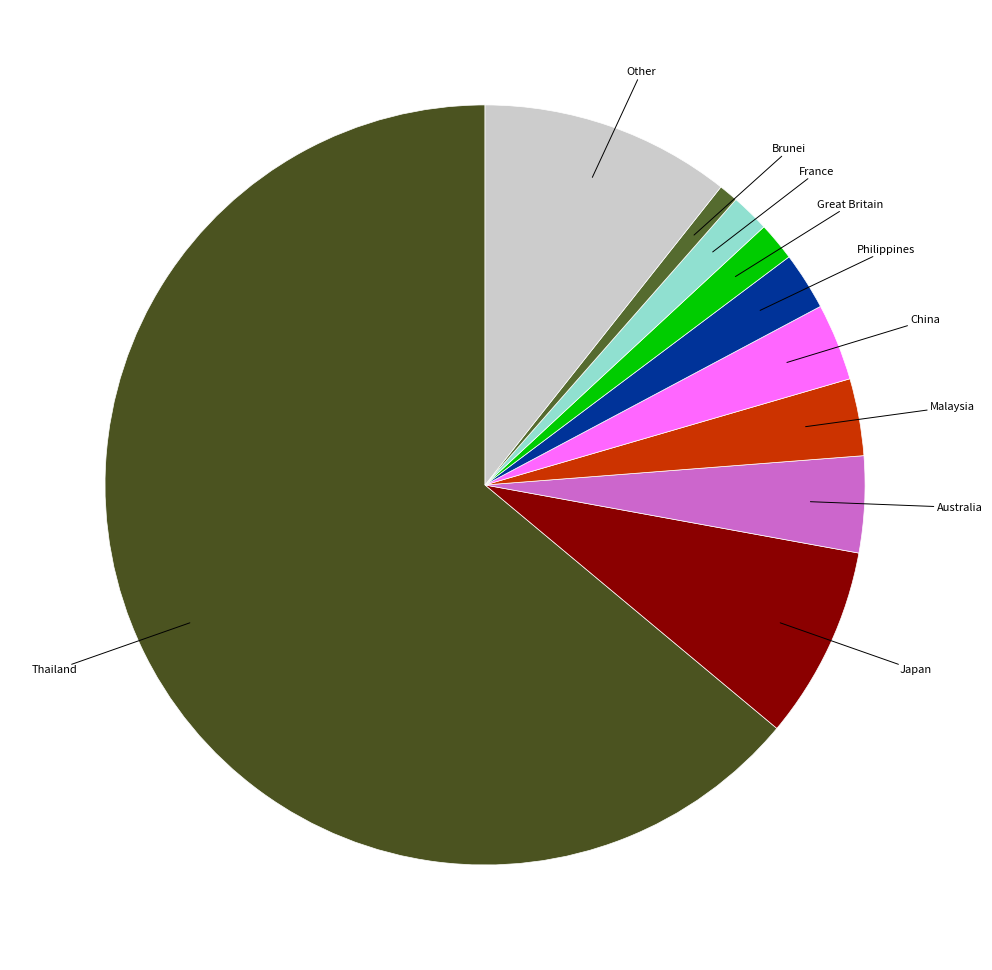

Is the sum of France and Other greater than half?

No